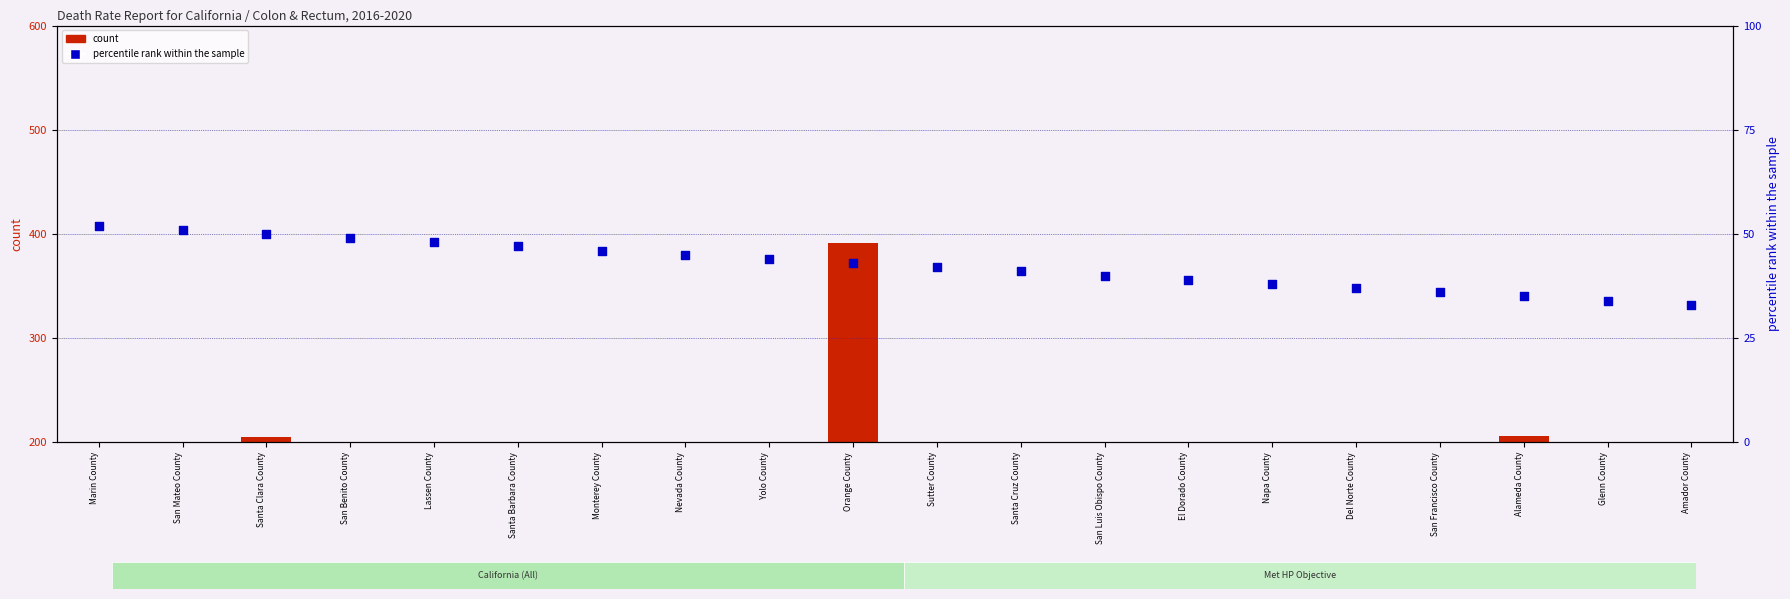

What is the total value across all series at Sutter County?

54